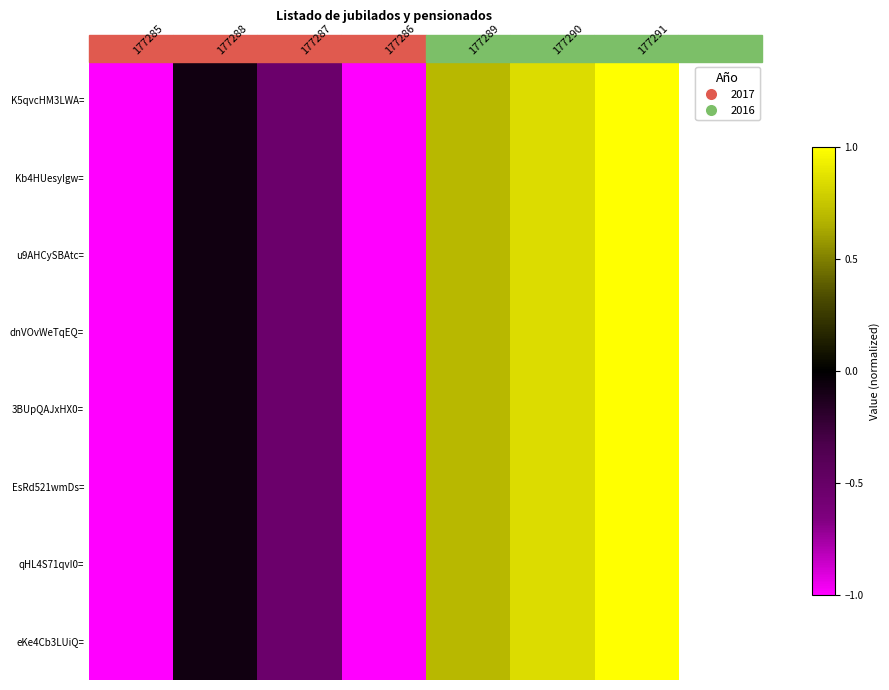

Reading left to right, transcribe all the data shown in this chart.

K5qvcHM3LWA=: 177285=-1.0	177288=-0.1	177287=-0.5	177286=-1.0	177289=0.7	177290=0.8	177291=1.0
Kb4HUesyIgw=: 177285=-1.0	177288=-0.1	177287=-0.5	177286=-1.0	177289=0.7	177290=0.8	177291=1.0
u9AHCySBAtc=: 177285=-1.0	177288=-0.1	177287=-0.5	177286=-1.0	177289=0.7	177290=0.8	177291=1.0
dnVOvWeTqEQ=: 177285=-1.0	177288=-0.1	177287=-0.5	177286=-1.0	177289=0.7	177290=0.8	177291=1.0
3BUpQAJxHX0=: 177285=-1.0	177288=-0.1	177287=-0.5	177286=-1.0	177289=0.7	177290=0.8	177291=1.0
EsRd521wmDs=: 177285=-1.0	177288=-0.1	177287=-0.5	177286=-1.0	177289=0.7	177290=0.8	177291=1.0
qHL4S71qvI0=: 177285=-1.0	177288=-0.1	177287=-0.5	177286=-1.0	177289=0.7	177290=0.8	177291=1.0
eKe4Cb3LUiQ=: 177285=-1.0	177288=-0.1	177287=-0.5	177286=-1.0	177289=0.7	177290=0.8	177291=1.0